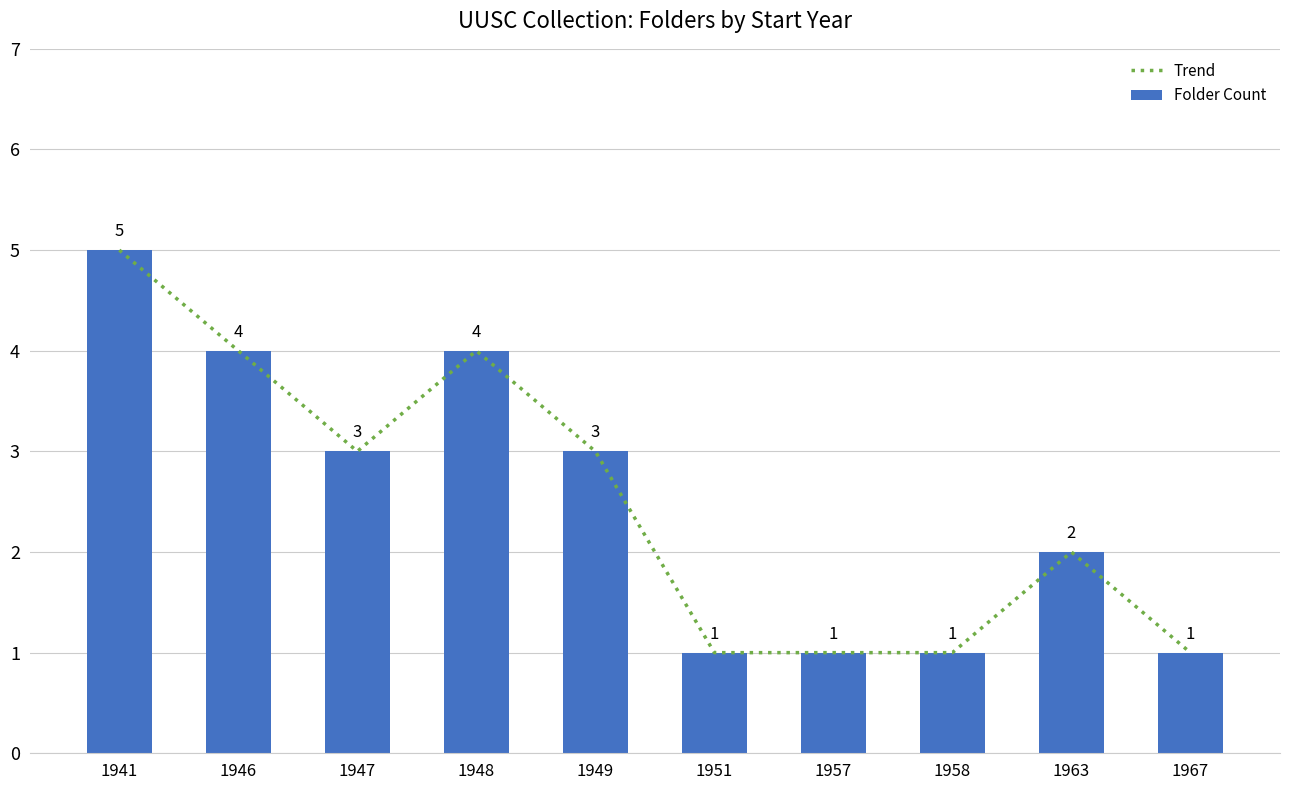

How many data points in Folder Count are above 3?

3